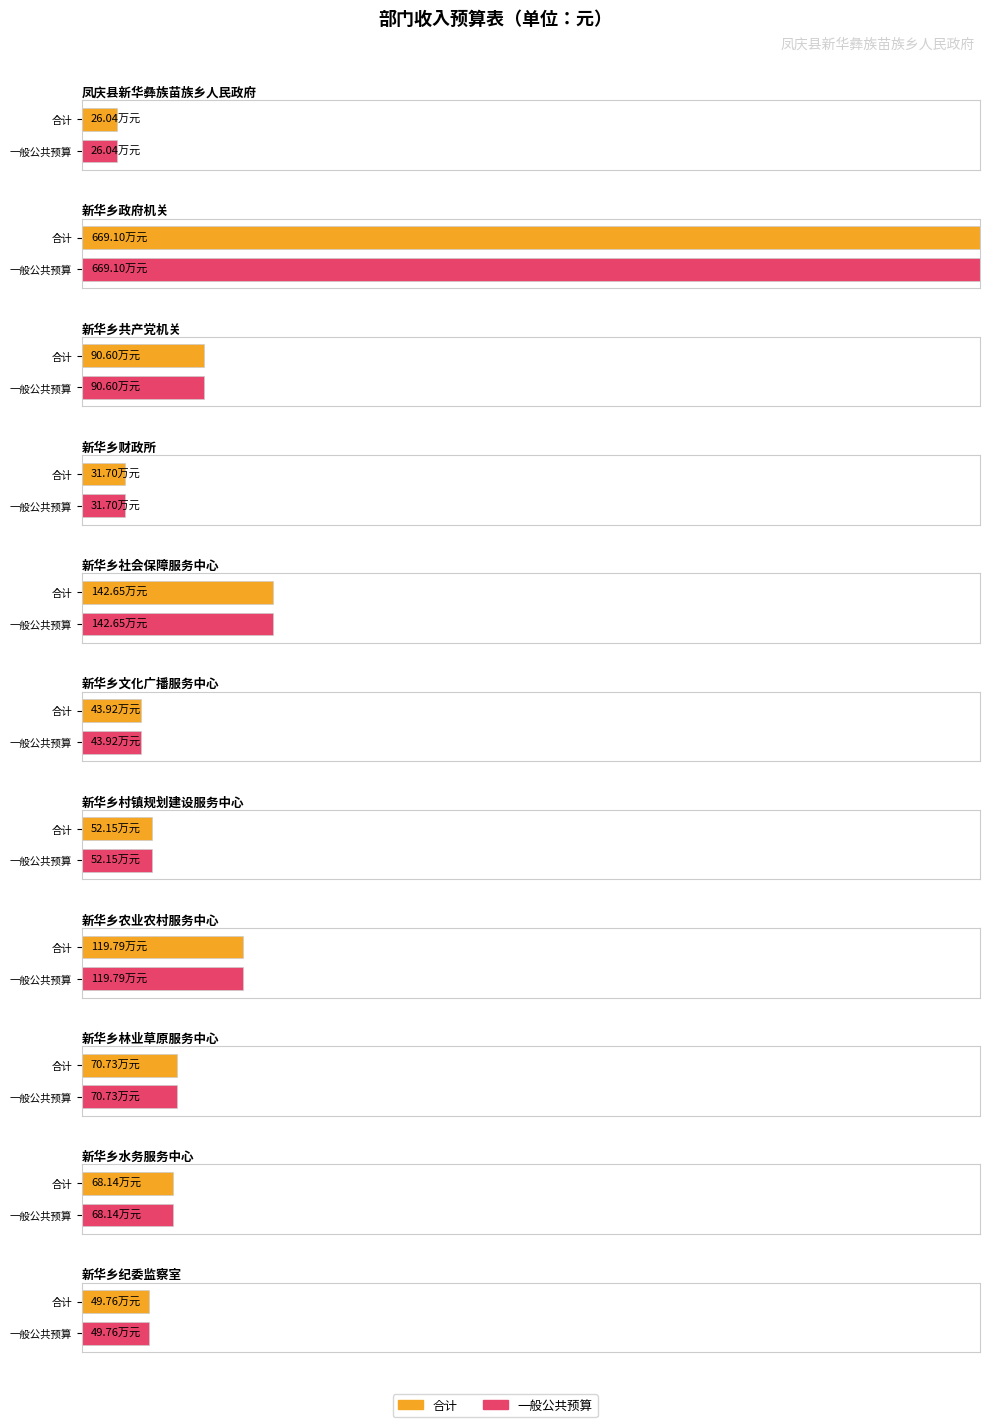

What is the label of the 10th bar from the left?

新华乡水务服务中心